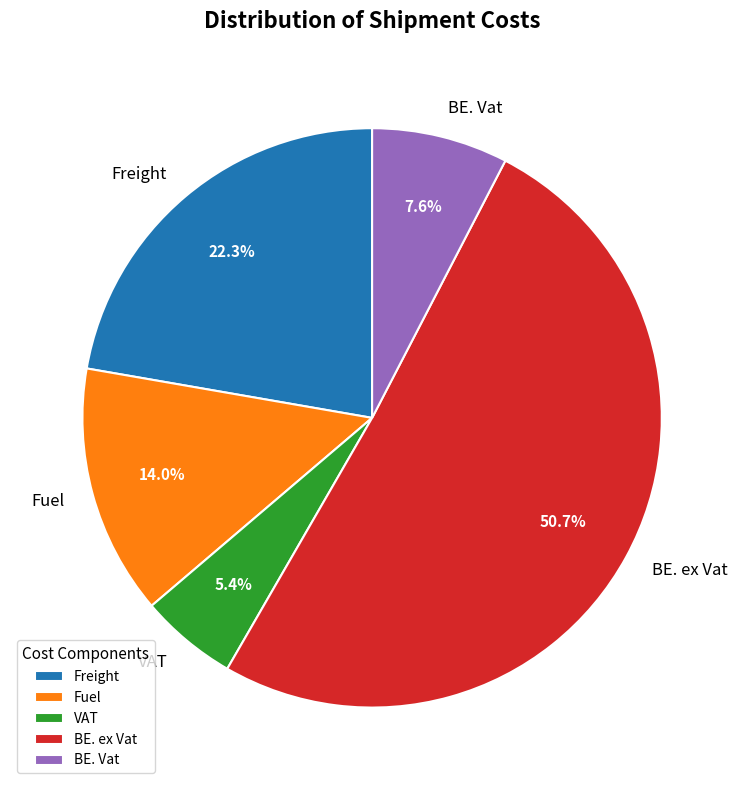

How much of the chart is everything except Fuel?

86.0%